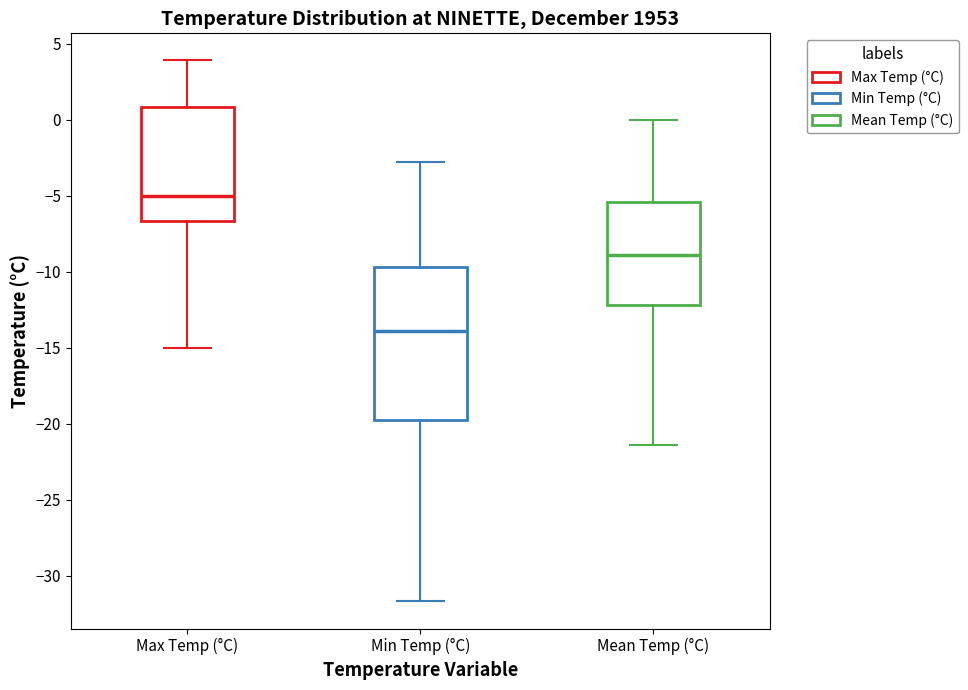

Reading left to right, read every box against the y-axis: the position of its median line, the range the box covers, and the ends of its whiskers. The values are not printed on the chart, so give them approximately, as read against the axis.

Max Temp (°C): median -5.0, box -6.5 to 1.0, whiskers -15.0 to 4.0
Min Temp (°C): median -14.0, box -19.5 to -9.5, whiskers -31.5 to -3.0
Mean Temp (°C): median -9.0, box -12.0 to -5.5, whiskers -21.5 to 0.0